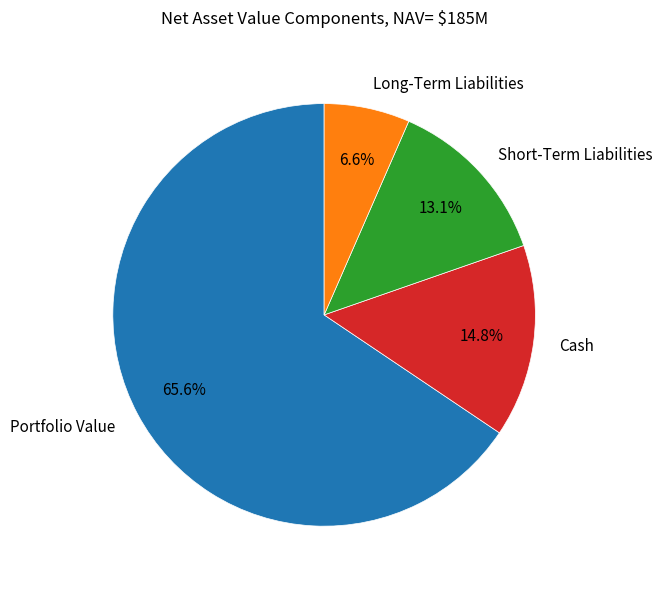

To the nearest percent, what is the difference between the largest and smallest slice percentages?

59%